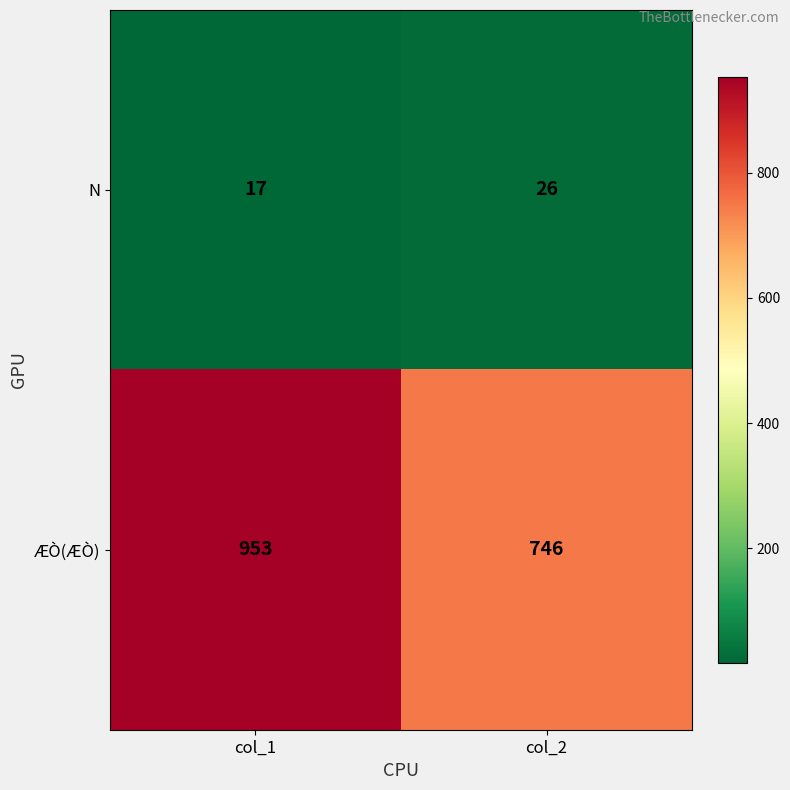

What is the approximate value of ÆÒ(ÆÒ) at col_1, to the nearest 10?

950